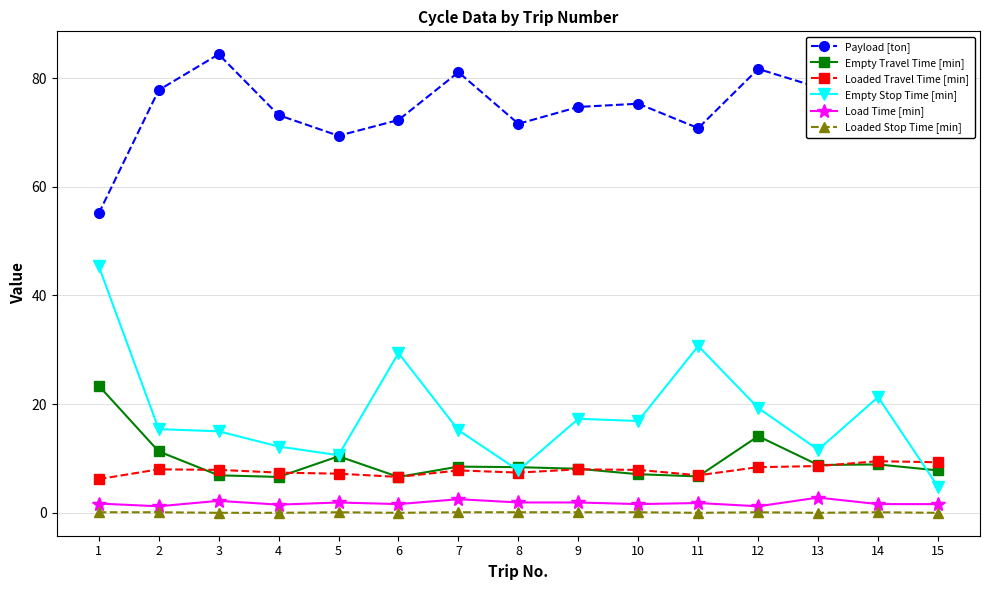

True or false: Empty Travel Time [min] has more than 2 points higher than both neighbors.

True